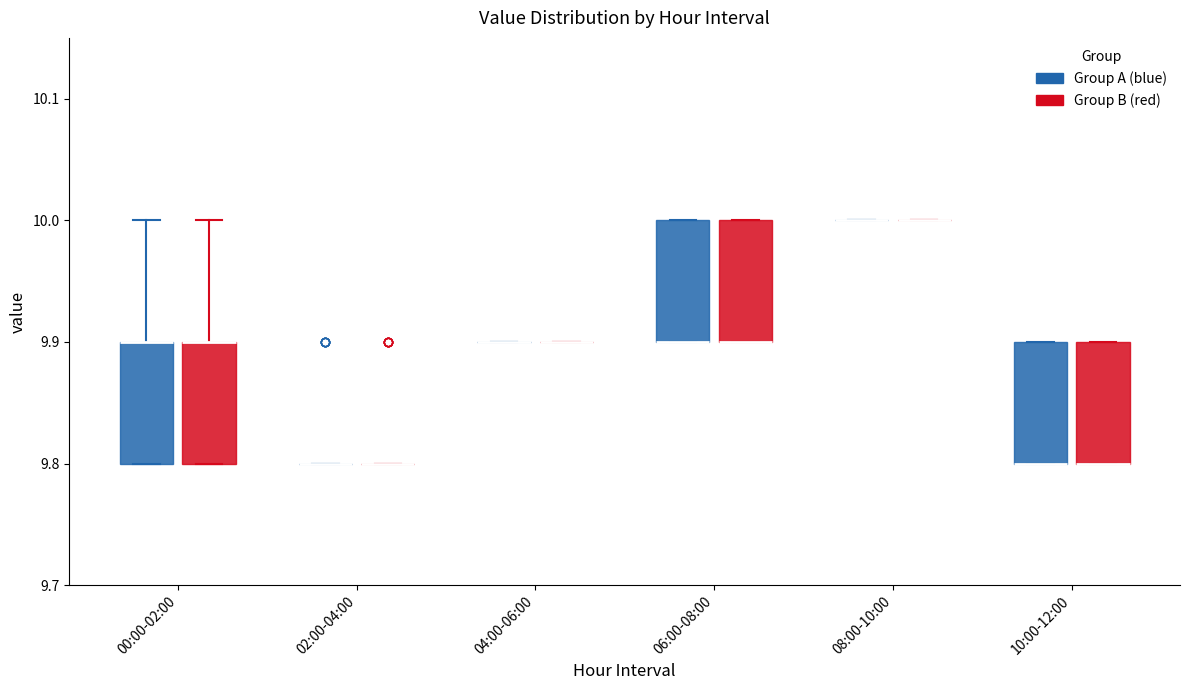

Reading left to right, read every box against the y-axis: the position of its median line, the range the box covers, and the ends of its whiskers. The values are not printed on the chart, so give them approximately, as read against the axis.

00:00-02:00 (Group A (blue)): median 9.9 (drawn on the box's upper edge), box 9.8 to 9.9, whiskers 9.8 to 10.0
00:00-02:00 (Group B (red)): median 9.9 (drawn on the box's upper edge), box 9.8 to 9.9, whiskers 9.8 to 10.0
02:00-04:00 (Group A (blue)): box collapsed to a line at 9.8, whiskers 9.8 to 9.8
02:00-04:00 (Group B (red)): box collapsed to a line at 9.8, whiskers 9.8 to 9.8
04:00-06:00 (Group A (blue)): box collapsed to a line at 9.9, whiskers 9.9 to 9.9
04:00-06:00 (Group B (red)): box collapsed to a line at 9.9, whiskers 9.9 to 9.9
06:00-08:00 (Group A (blue)): median 9.9 (drawn on the box's lower edge), box 9.9 to 10.0, whiskers 9.9 to 10.0
06:00-08:00 (Group B (red)): median 9.9 (drawn on the box's lower edge), box 9.9 to 10.0, whiskers 9.9 to 10.0
08:00-10:00 (Group A (blue)): box collapsed to a line at 10.0, whiskers 10.0 to 10.0
08:00-10:00 (Group B (red)): box collapsed to a line at 10.0, whiskers 10.0 to 10.0
10:00-12:00 (Group A (blue)): median 9.8 (drawn on the box's lower edge), box 9.8 to 9.9, whiskers 9.8 to 9.9
10:00-12:00 (Group B (red)): median 9.8 (drawn on the box's lower edge), box 9.8 to 9.9, whiskers 9.8 to 9.9